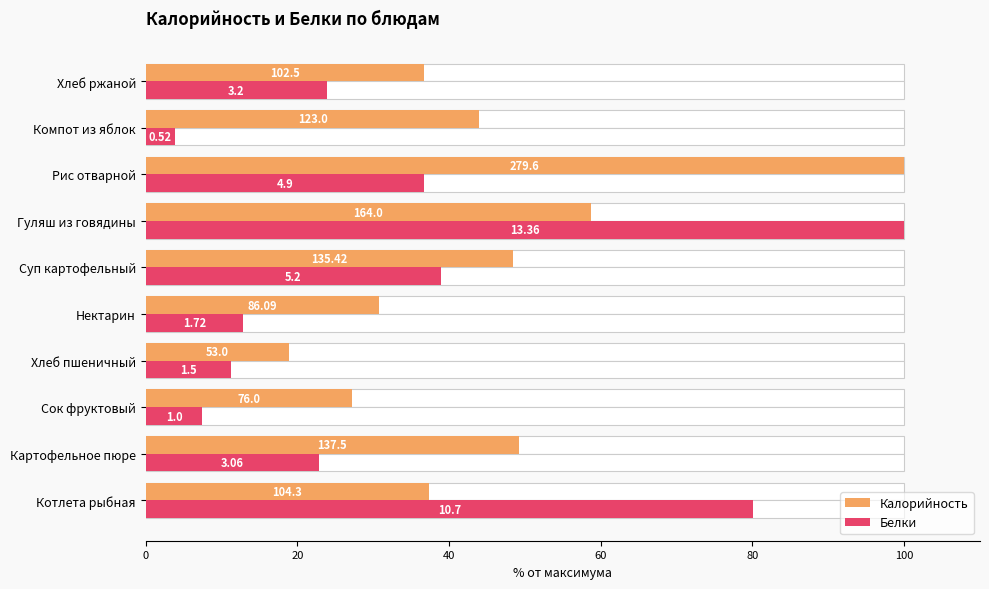

Which series has the largest range (max minus min)?

Белки